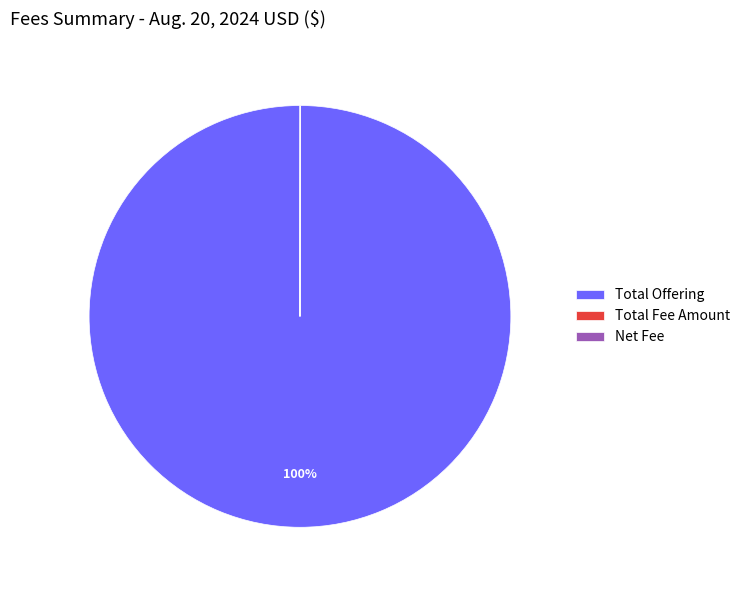

What is the largest slice in the pie chart?

Total Offering